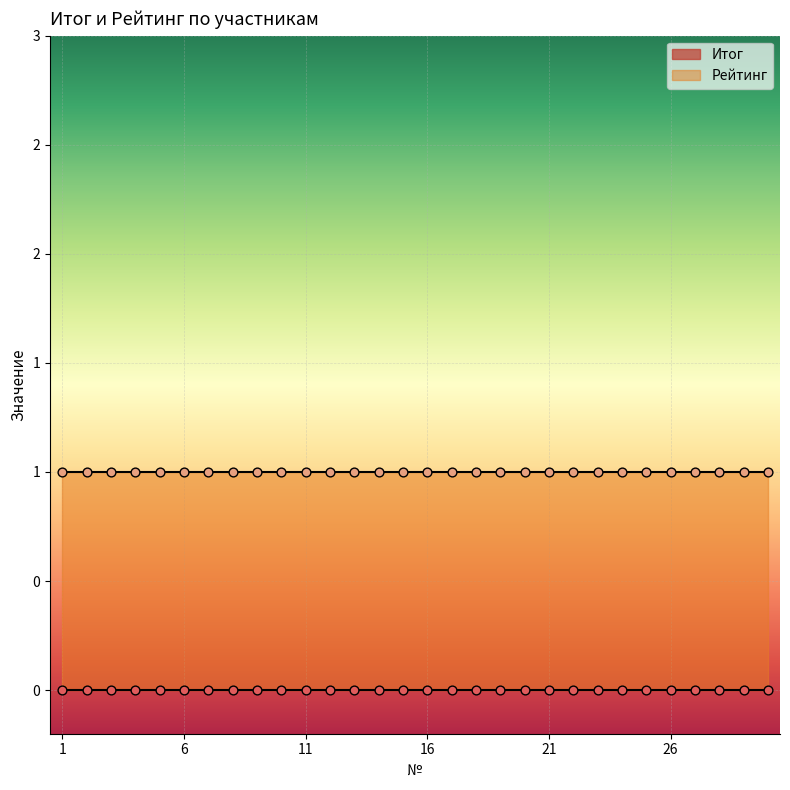

Which series contains the highest Y value?

Рейтинг